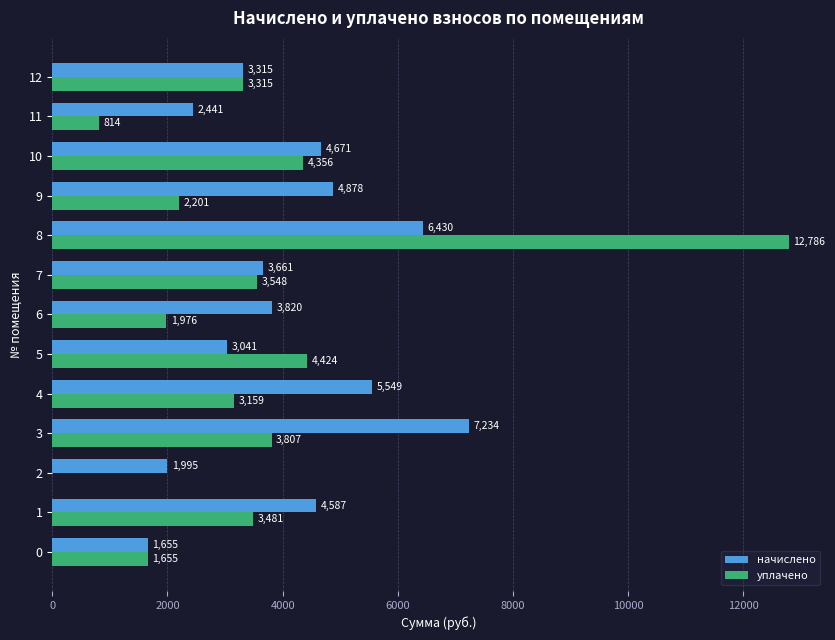

Which series has the largest total across all categories?

начислено